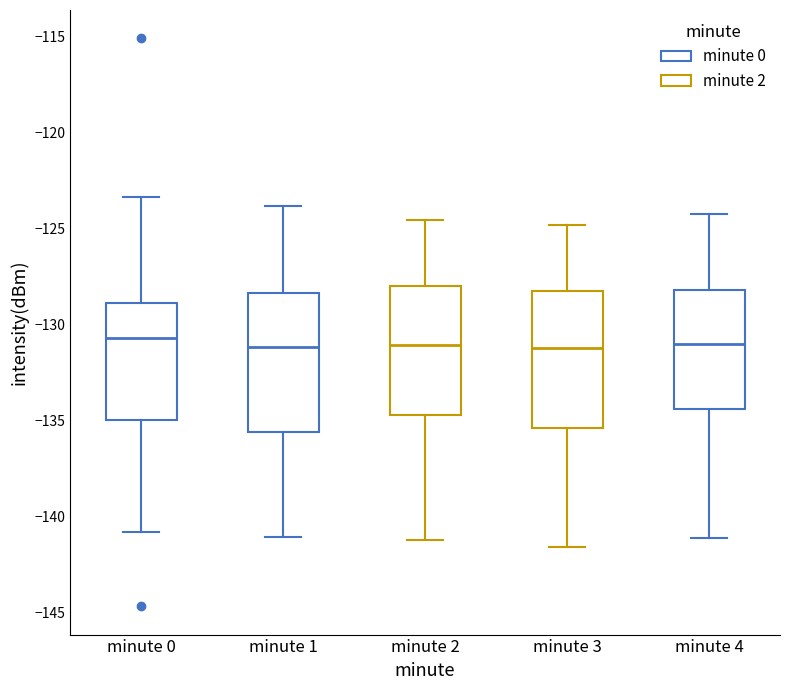

Reading left to right, read every box against the y-axis: the position of its median line, the range the box covers, and the ends of its whiskers. The values are not printed on the chart, so give them approximately, as read against the axis.

minute 0: median -130.5, box -135.0 to -129.0, whiskers -141.0 to -123.5
minute 1: median -131.0, box -135.5 to -128.5, whiskers -141.0 to -124.0
minute 2: median -131.0, box -134.5 to -128.0, whiskers -141.0 to -124.5
minute 3: median -131.0, box -135.5 to -128.5, whiskers -141.5 to -125.0
minute 4: median -131.0, box -134.5 to -128.0, whiskers -141.0 to -124.0